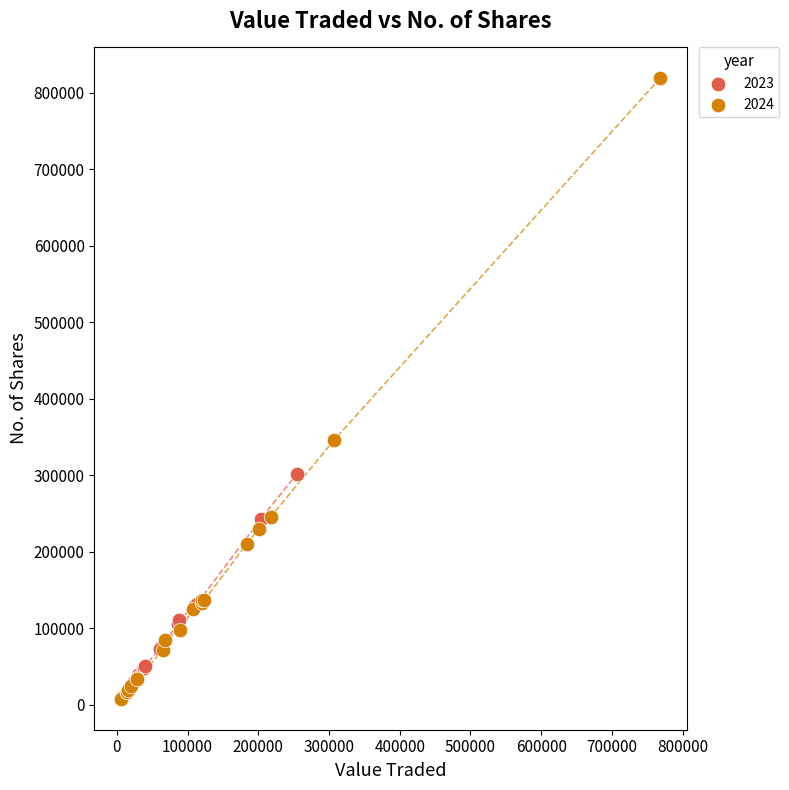

Which series has the widest spread of Y values?

2024